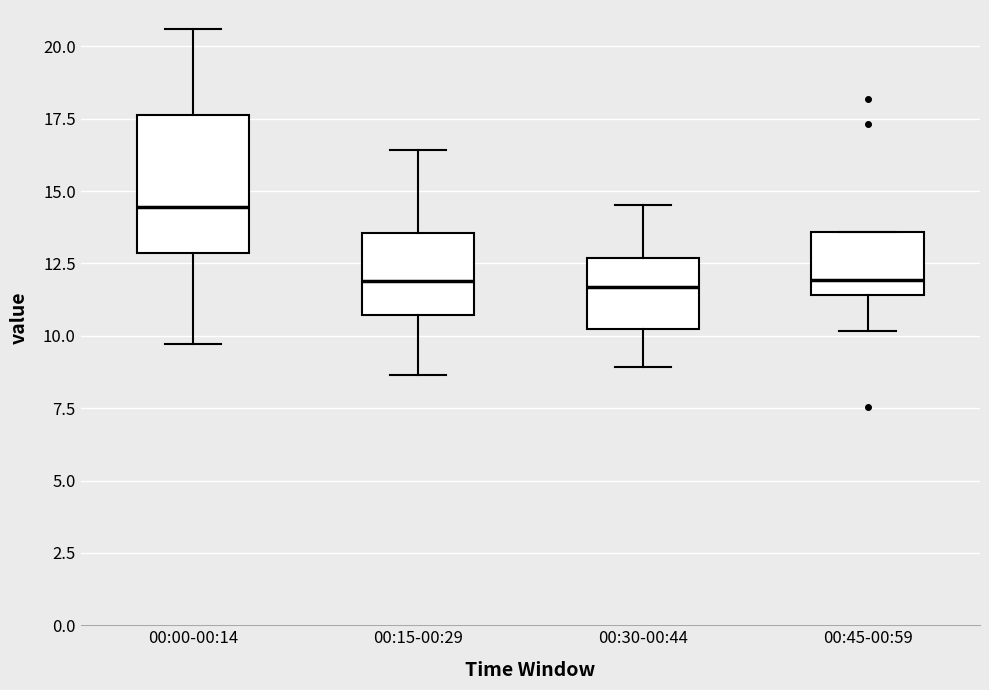

Which box is the tallest, from its lower edge to its upper edge?

00:00-00:14